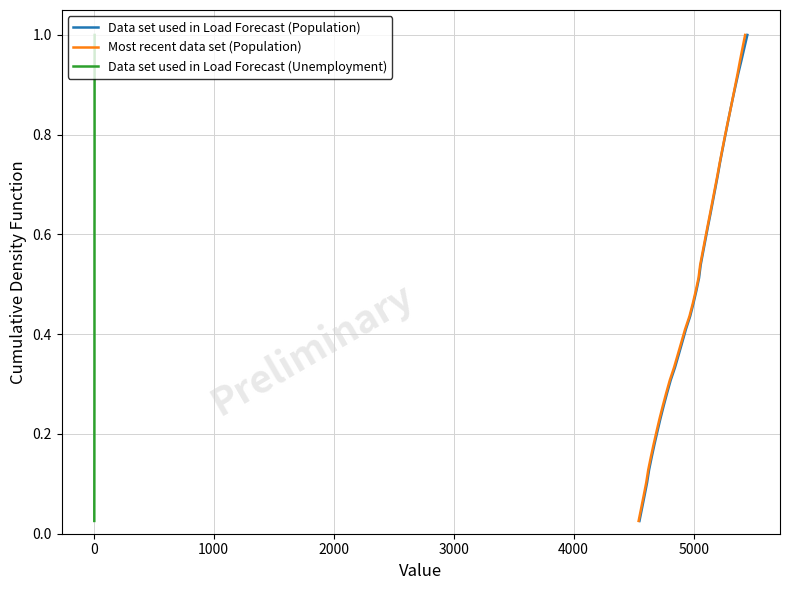

True or false: Data set used in Load Forecast (Unemployment) and Most recent data set (Population) intersect in this chart.

False